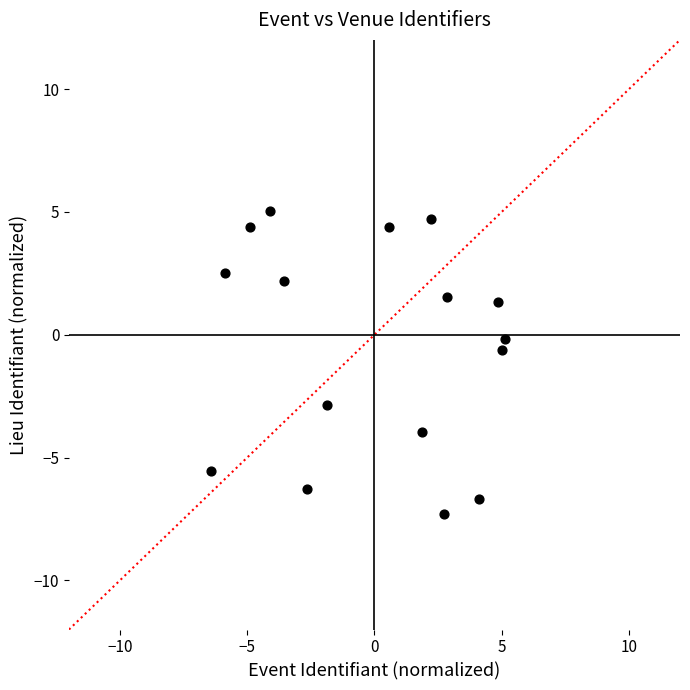

What is the range of Y values (max minus min)?

12.3